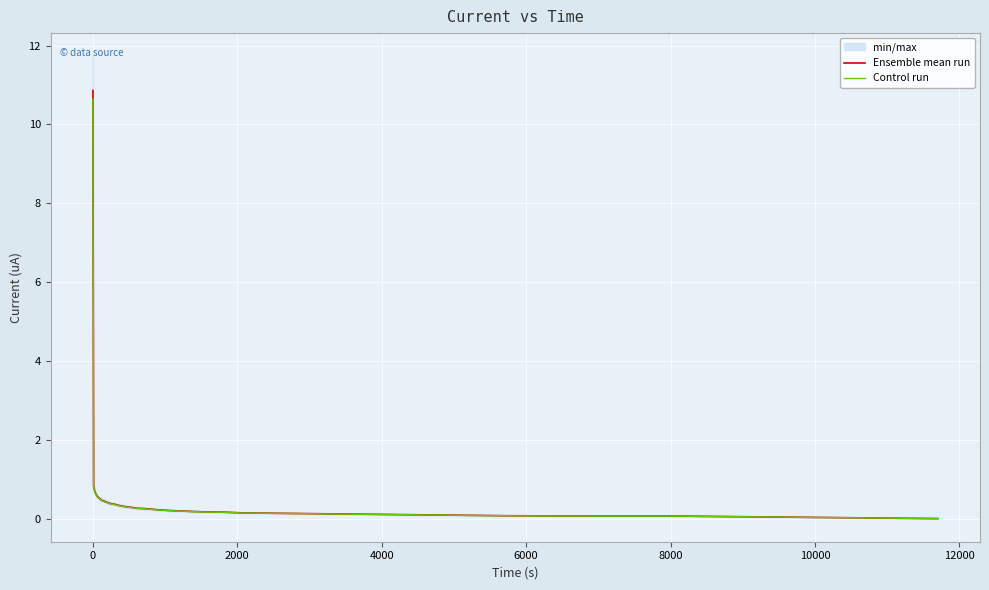

What is the difference between the maximum and minimum values in the Ensemble mean run series?

10.9